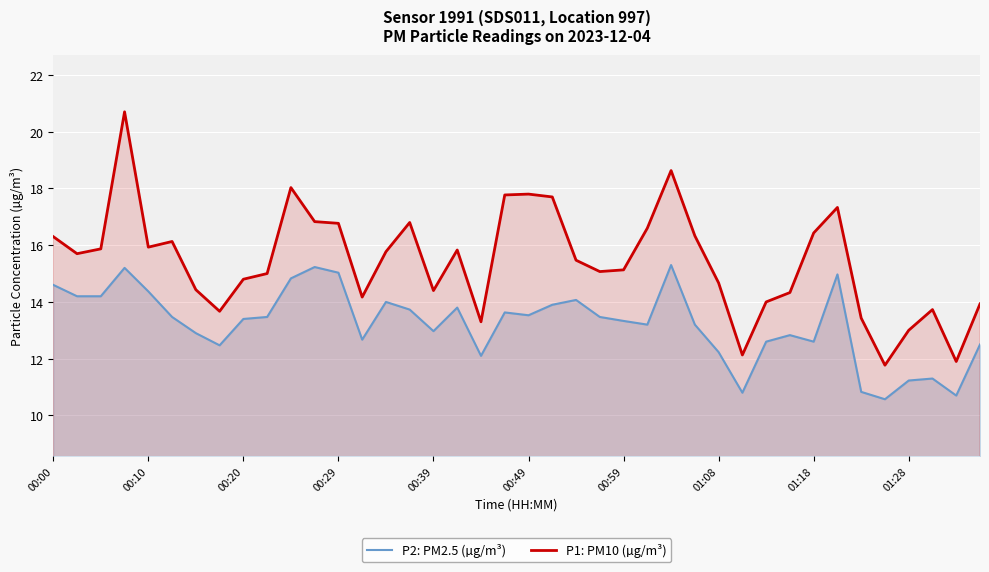

Which has a higher value, 13 or 15?

15